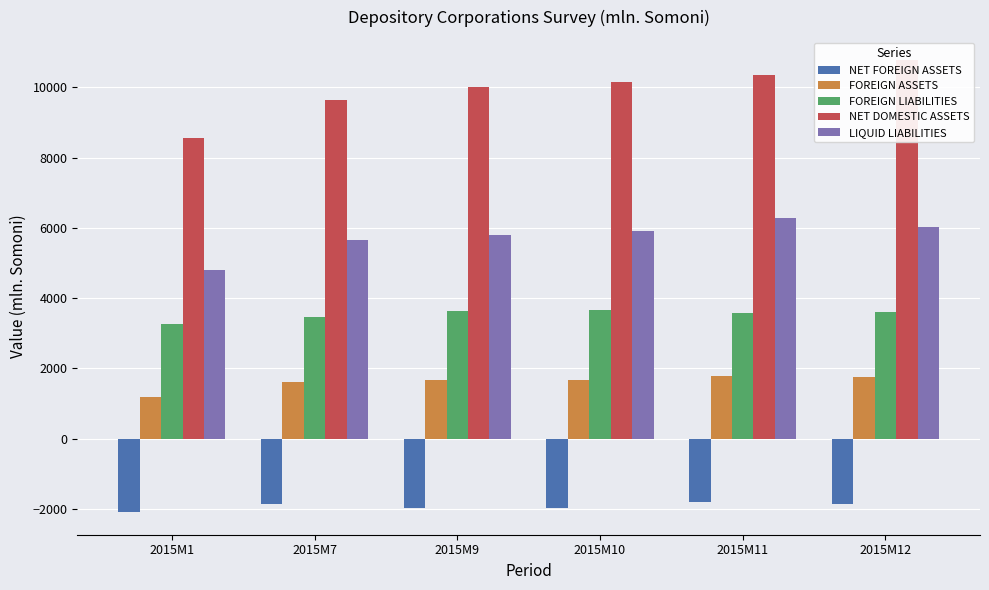

Read the FOREIGN LIABILITIES value at 2015M11.

3584.0